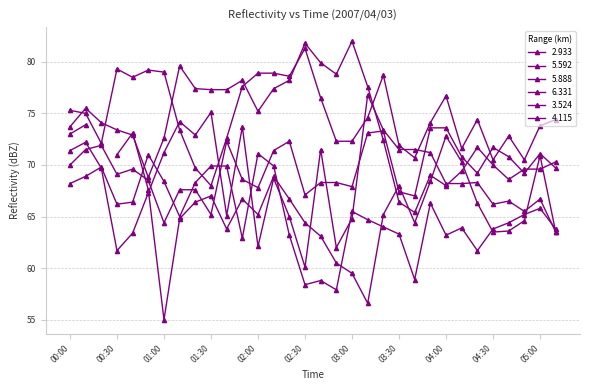

Is the value of 5.592 at 01:50 greater than the value of 2.933 at 02:20?

No